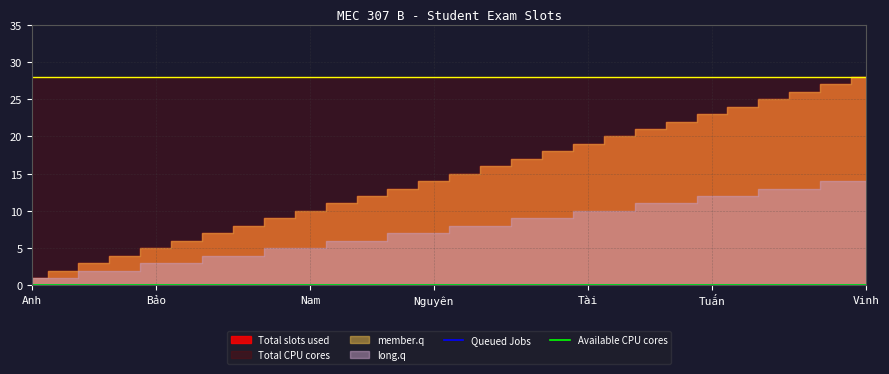

What is the highest value of the long.q series?

14